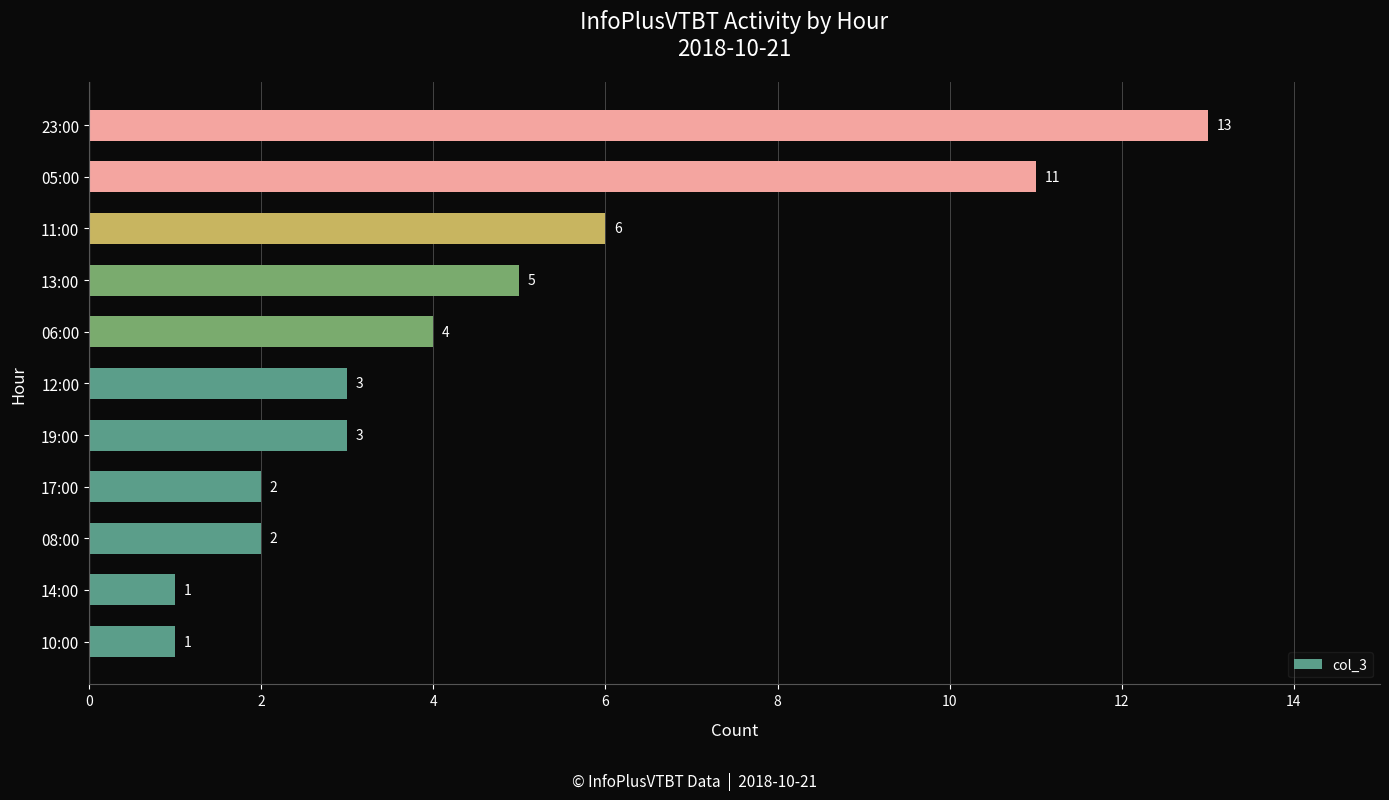

Approximately how many times larger is the value at 13:00 compared to 17:00?

2.5